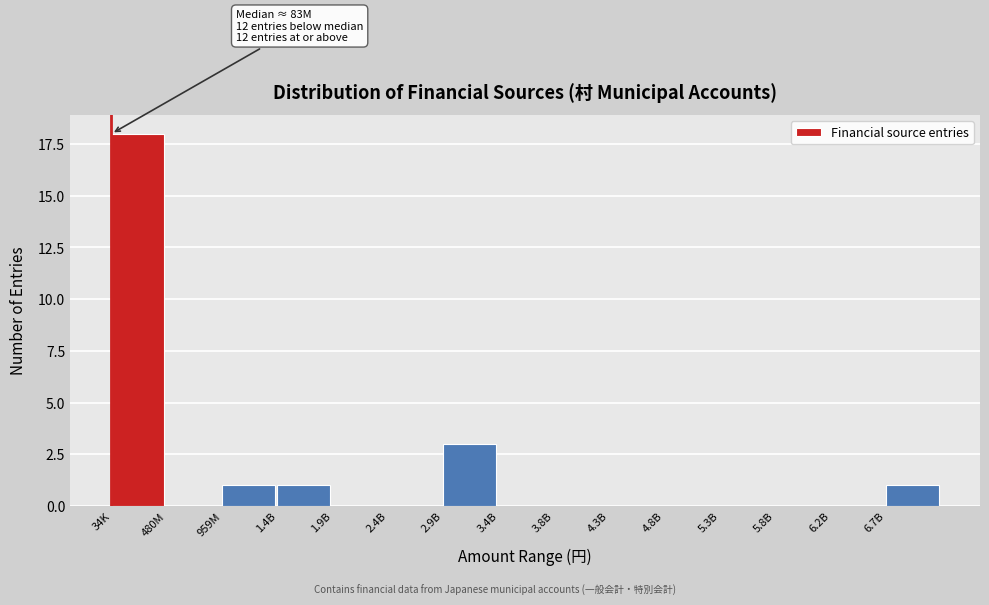

Reading left to right, extract all data points from this chart.

34K=18	480M=0	959M=1	1.4B=1	1.9B=0	2.4B=0	2.9B=3	3.4B=0	3.8B=0	4.3B=0	4.8B=0	5.3B=0	5.8B=0	6.2B=0	6.7B=1